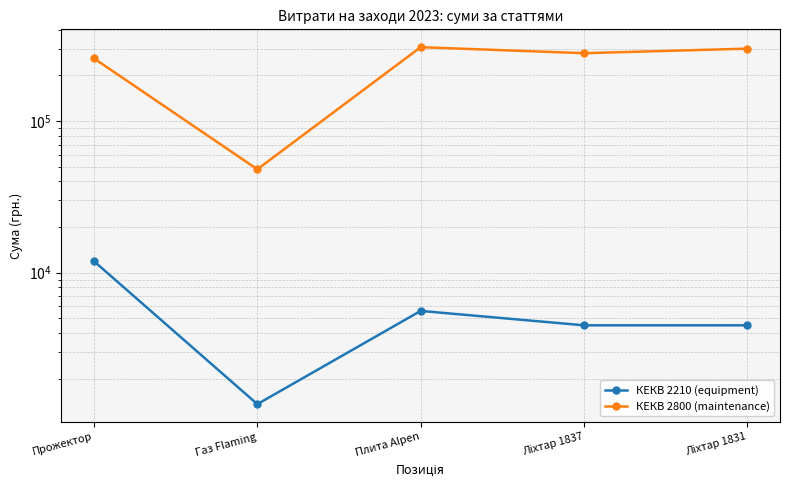

What is the sum of the КЕКВ 2800 (maintenance) values at Прожектор and Ліхтар 1831?

558678.3